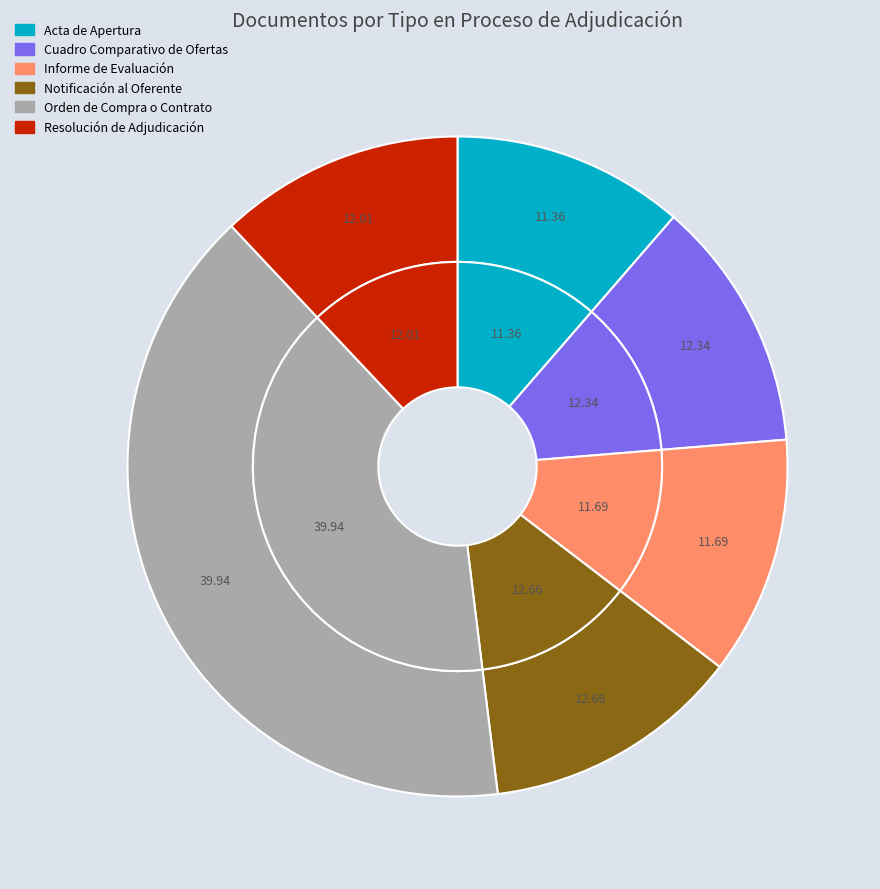

Does Notificación al Oferente account for over 50% of the chart?

No